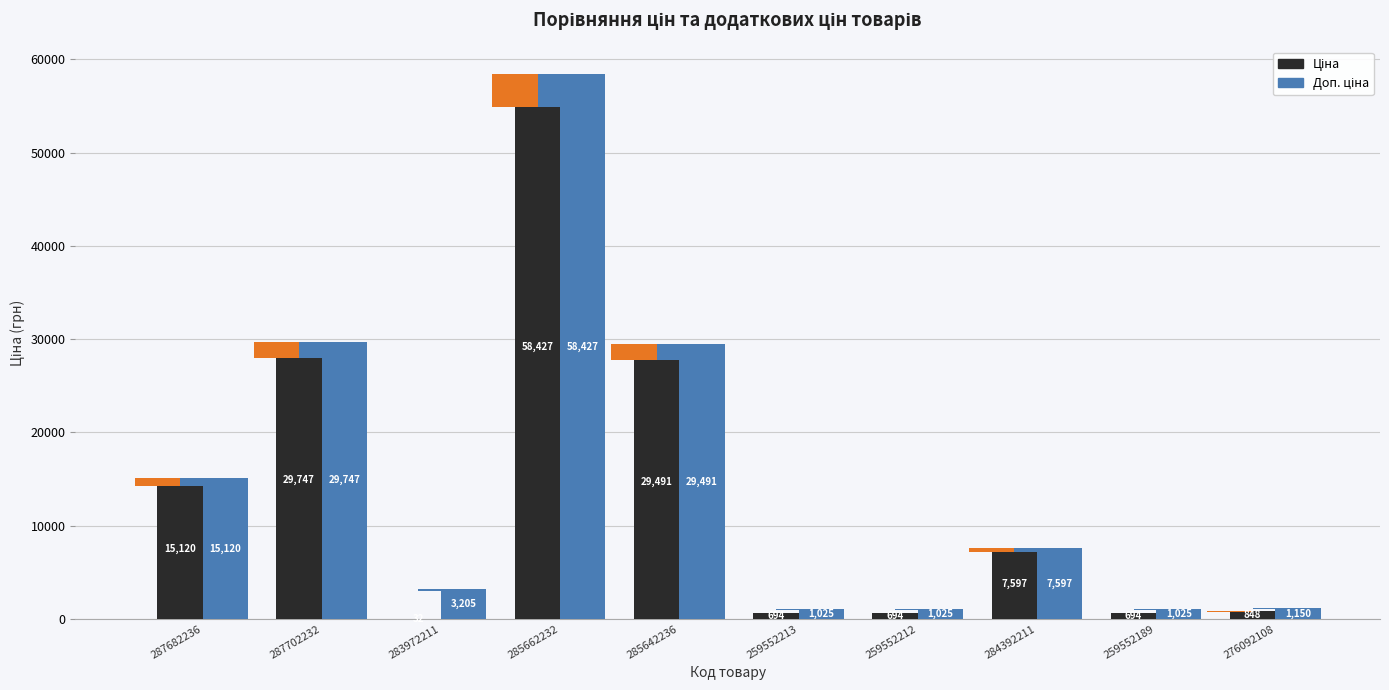

How many bars are there in each group?

2